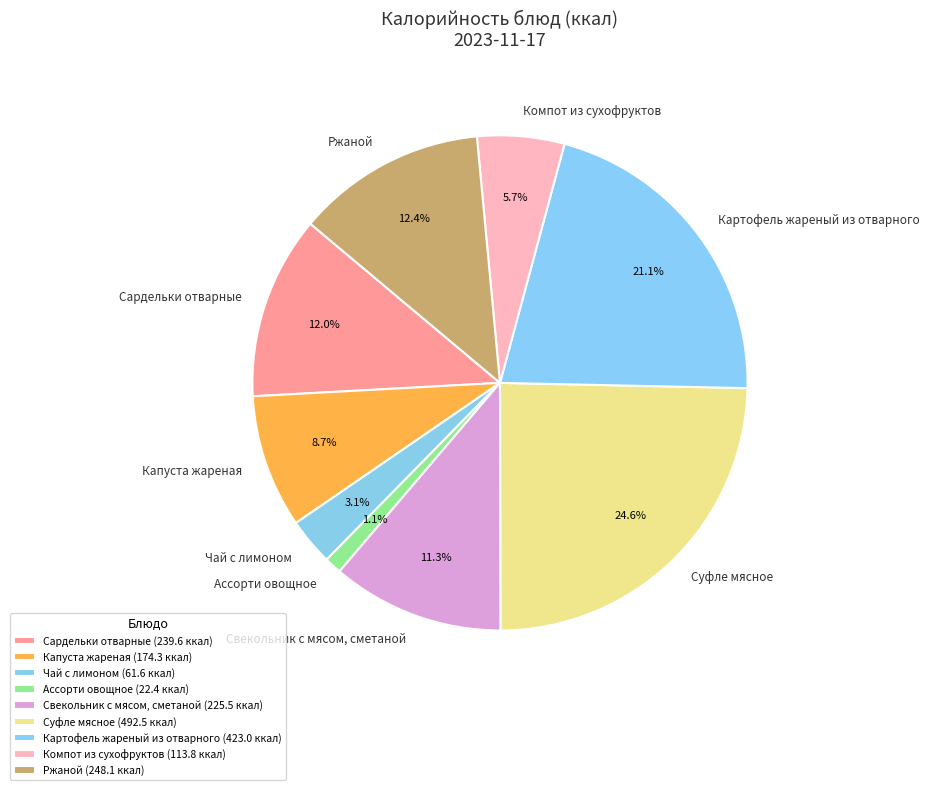

What percentage is the Сардельки отварные slice, to the nearest percent?

12%